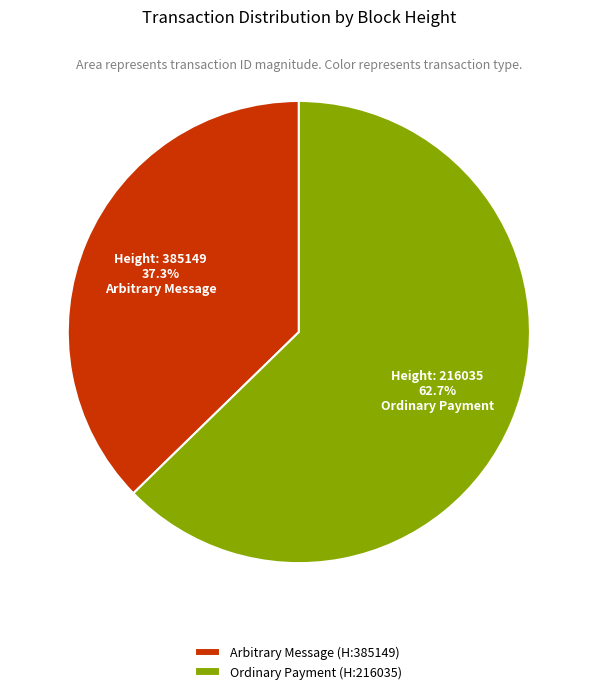

Rank the categories by value from highest to lowest.

Ordinary Payment (H:216035), Arbitrary Message (H:385149)